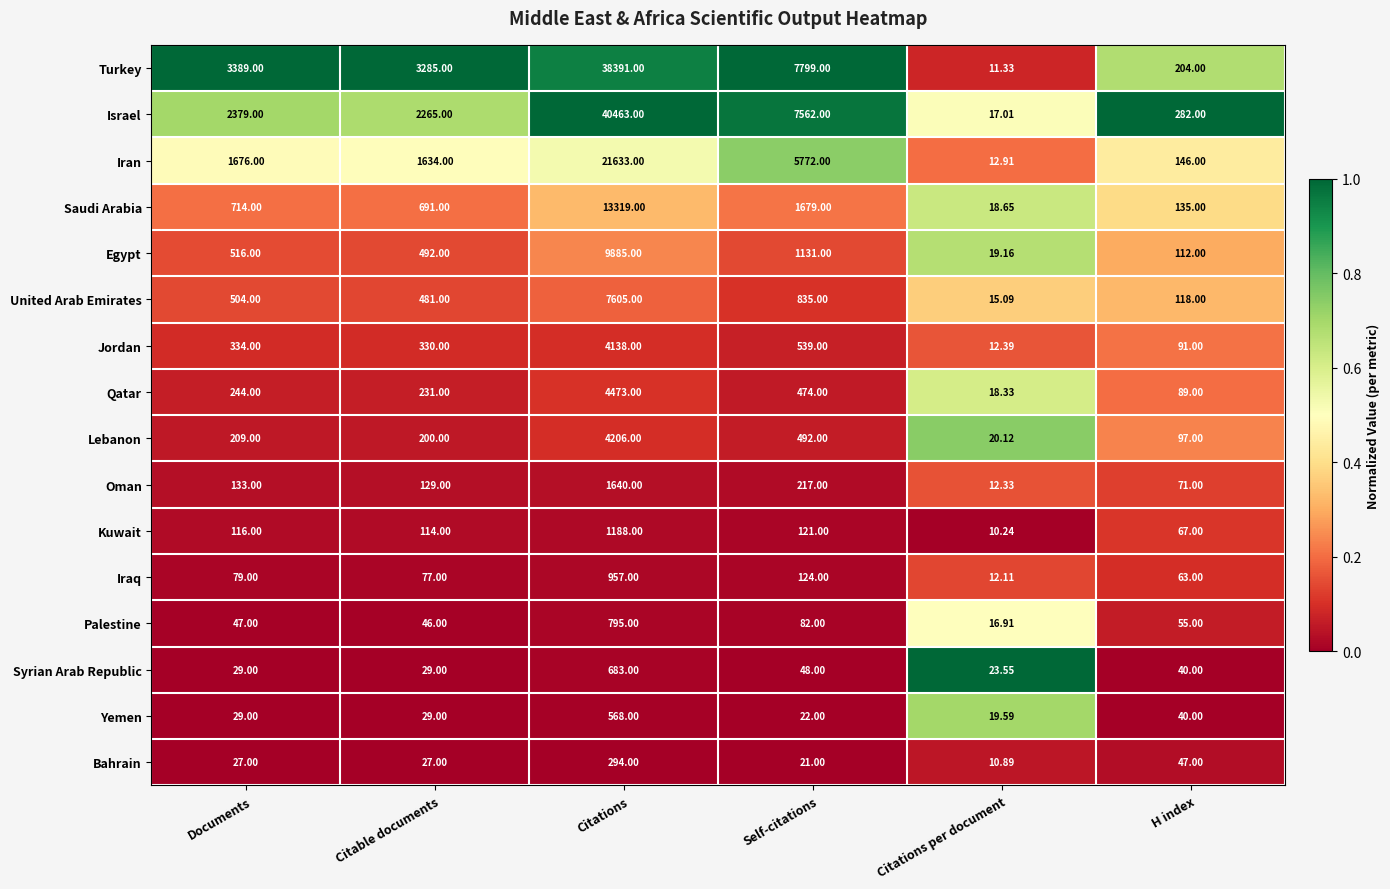

What is the difference between the highest and lowest values at Self-citations?

7778.0